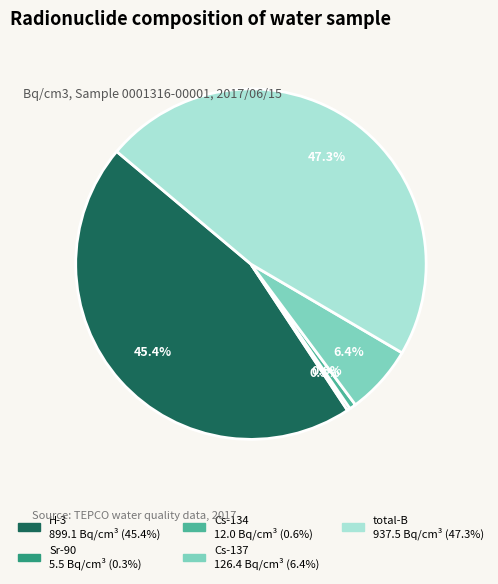

What percentage is NOT represented by total-B?

52.7%